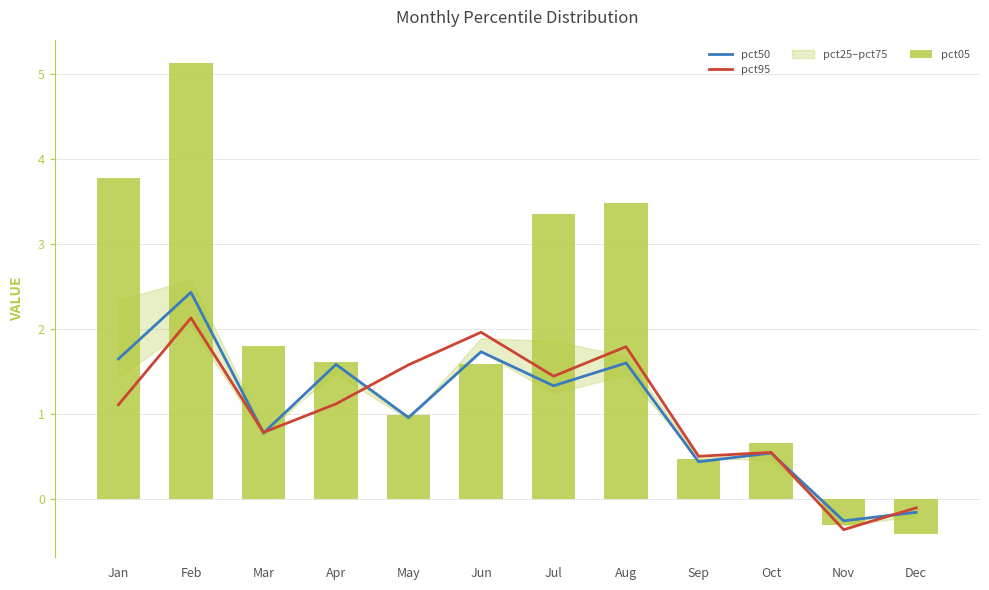

Which series changed the most between Jul and Dec?

pct05